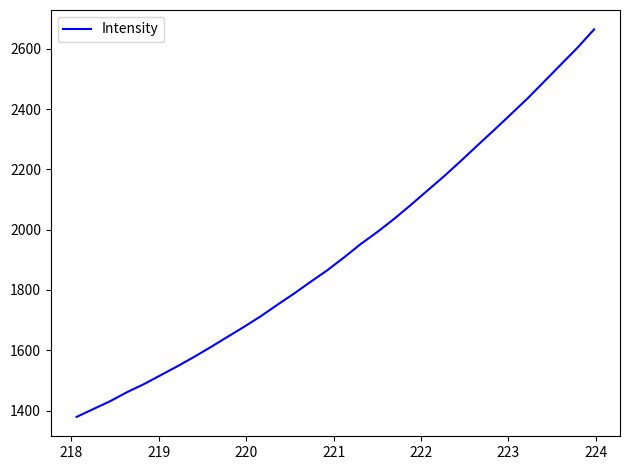

What is the smallest value displayed?

1379.1